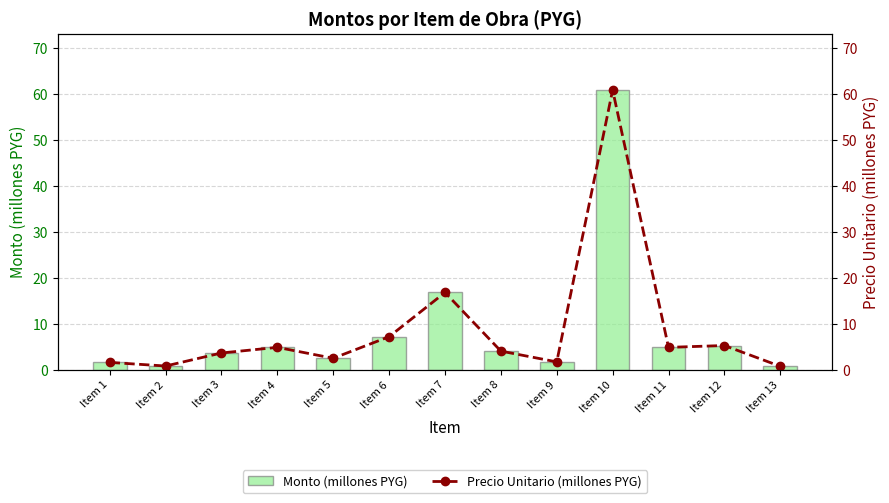

What is the total value across all series at Item 13?

1.5